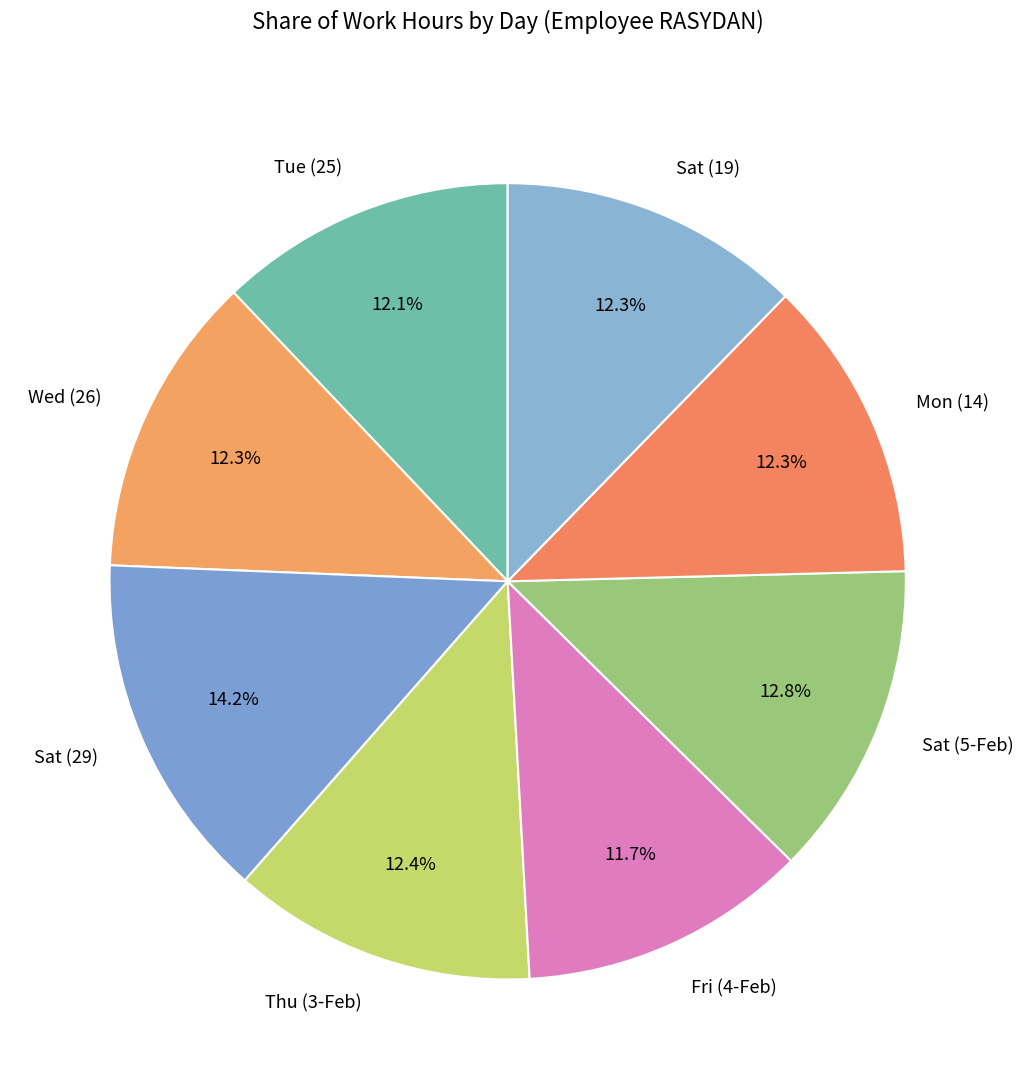

Approximately how many times larger is the value at Sat (5-Feb) compared to Mon (14)?

1.0